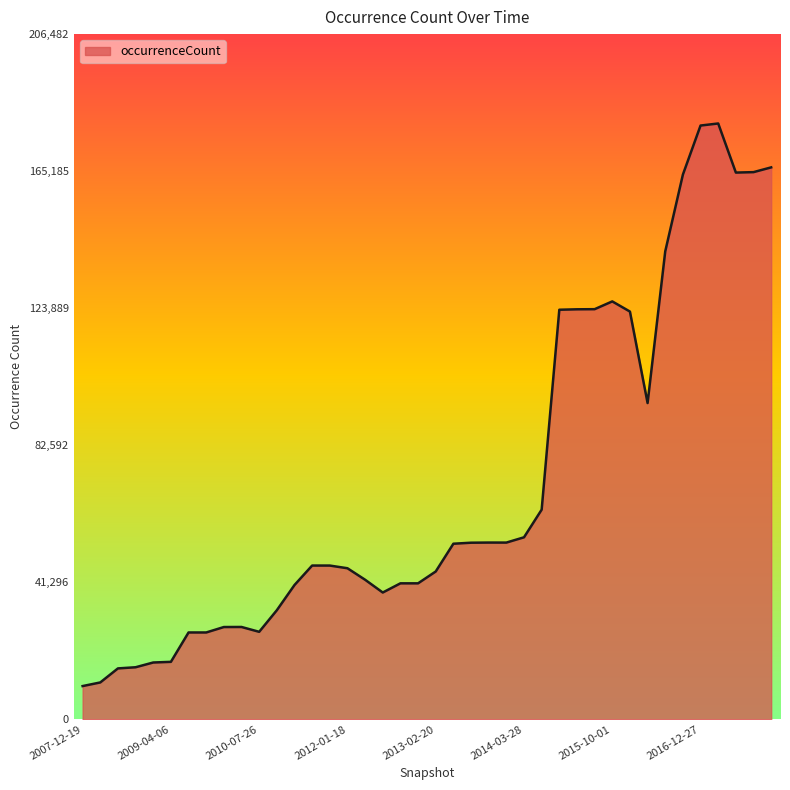

What is the maximum value shown in the chart?

179550